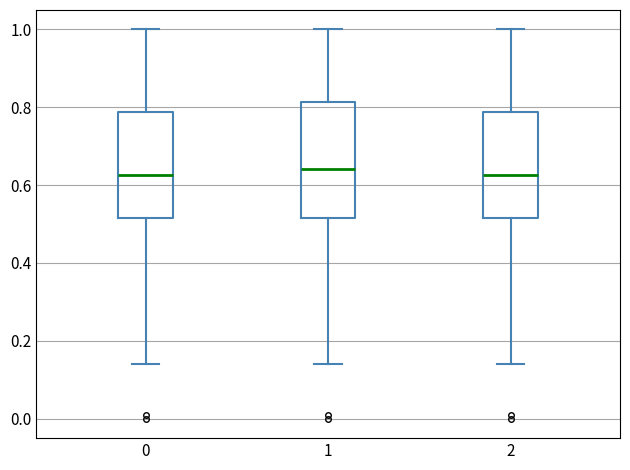

Where does the lower whisker of the box at x = 1 end on the y-axis? The values are not printed on the chart, so give them approximately, as read against the axis.

0.14